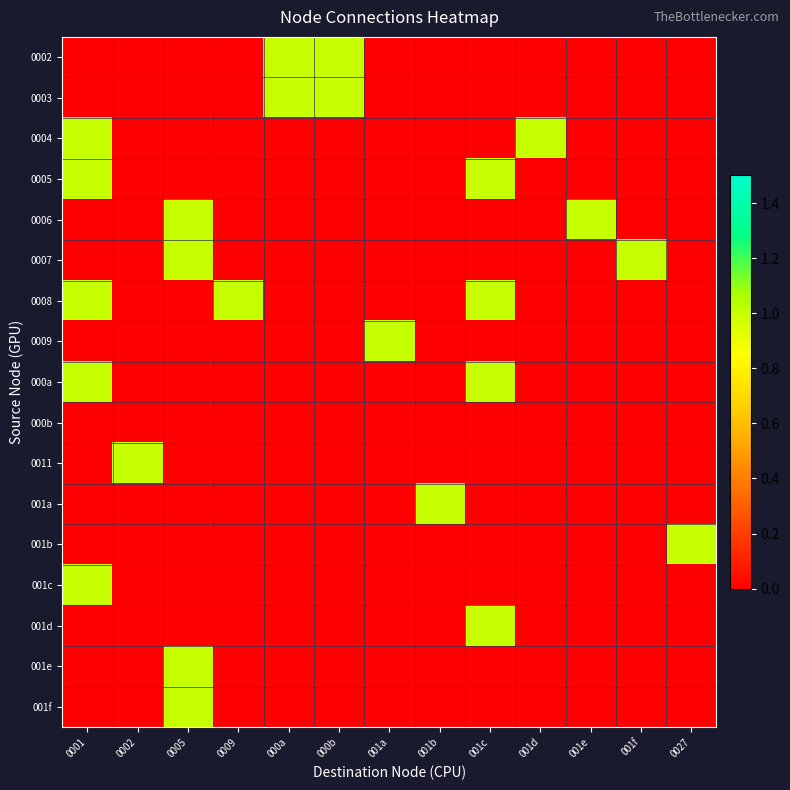

Reading left to right, transcribe all the data shown in this chart.

0002: 0001=0	0002=0	0005=0	0009=0	000a=1	000b=1	001a=0	001b=0	001c=0	001d=0	001e=0	001f=0	0027=0
0003: 0001=0	0002=0	0005=0	0009=0	000a=1	000b=1	001a=0	001b=0	001c=0	001d=0	001e=0	001f=0	0027=0
0004: 0001=1	0002=0	0005=0	0009=0	000a=0	000b=0	001a=0	001b=0	001c=0	001d=1	001e=0	001f=0	0027=0
0005: 0001=1	0002=0	0005=0	0009=0	000a=0	000b=0	001a=0	001b=0	001c=1	001d=0	001e=0	001f=0	0027=0
0006: 0001=0	0002=0	0005=1	0009=0	000a=0	000b=0	001a=0	001b=0	001c=0	001d=0	001e=1	001f=0	0027=0
0007: 0001=0	0002=0	0005=1	0009=0	000a=0	000b=0	001a=0	001b=0	001c=0	001d=0	001e=0	001f=1	0027=0
0008: 0001=1	0002=0	0005=0	0009=1	000a=0	000b=0	001a=0	001b=0	001c=1	001d=0	001e=0	001f=0	0027=0
0009: 0001=0	0002=0	0005=0	0009=0	000a=0	000b=0	001a=1	001b=0	001c=0	001d=0	001e=0	001f=0	0027=0
000a: 0001=1	0002=0	0005=0	0009=0	000a=0	000b=0	001a=0	001b=0	001c=1	001d=0	001e=0	001f=0	0027=0
000b: 0001=0	0002=0	0005=0	0009=0	000a=0	000b=0	001a=0	001b=0	001c=0	001d=0	001e=0	001f=0	0027=0
0011: 0001=0	0002=1	0005=0	0009=0	000a=0	000b=0	001a=0	001b=0	001c=0	001d=0	001e=0	001f=0	0027=0
001a: 0001=0	0002=0	0005=0	0009=0	000a=0	000b=0	001a=0	001b=1	001c=0	001d=0	001e=0	001f=0	0027=0
001b: 0001=0	0002=0	0005=0	0009=0	000a=0	000b=0	001a=0	001b=0	001c=0	001d=0	001e=0	001f=0	0027=1
001c: 0001=1	0002=0	0005=0	0009=0	000a=0	000b=0	001a=0	001b=0	001c=0	001d=0	001e=0	001f=0	0027=0
001d: 0001=0	0002=0	0005=0	0009=0	000a=0	000b=0	001a=0	001b=0	001c=1	001d=0	001e=0	001f=0	0027=0
001e: 0001=0	0002=0	0005=1	0009=0	000a=0	000b=0	001a=0	001b=0	001c=0	001d=0	001e=0	001f=0	0027=0
001f: 0001=0	0002=0	0005=1	0009=0	000a=0	000b=0	001a=0	001b=0	001c=0	001d=0	001e=0	001f=0	0027=0